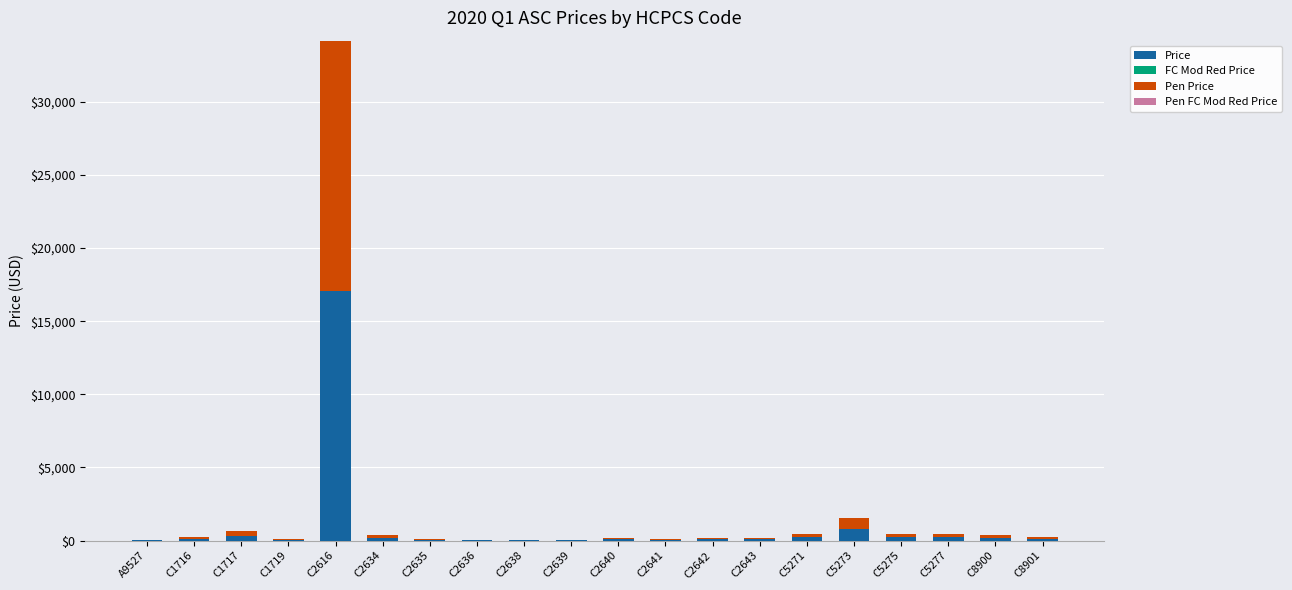

The Price series shows 36.0 at C2636. True or false?

True